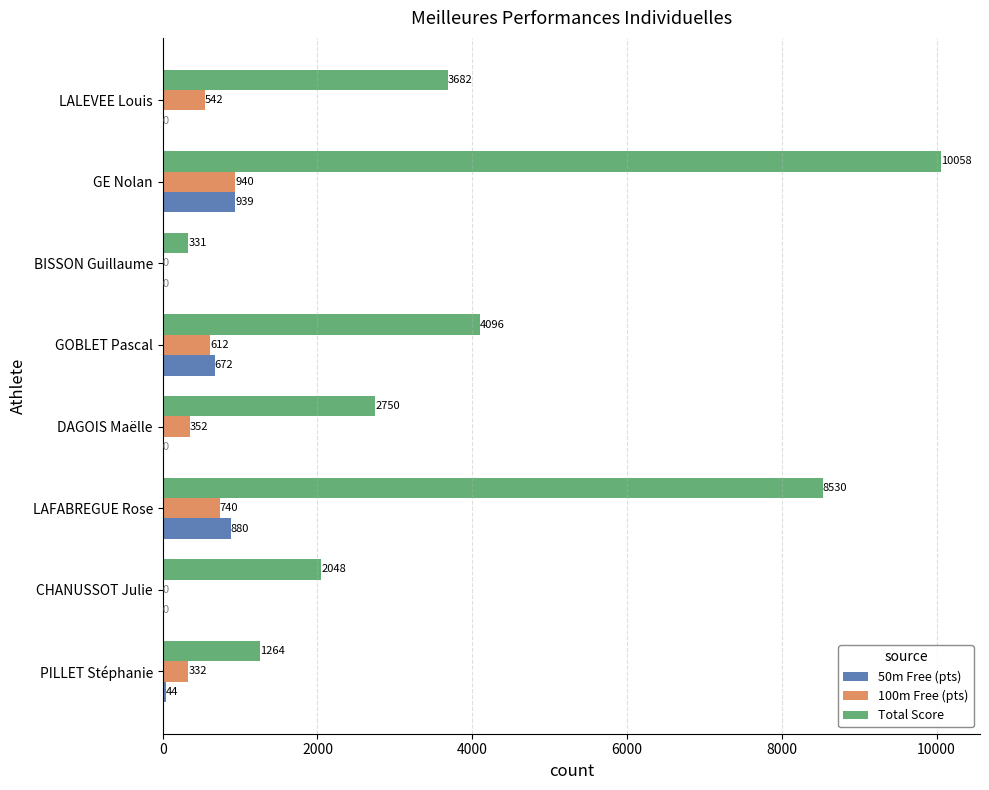

What value does the 100m Free (pts) series have at GOBLET Pascal, to the nearest 100?

600